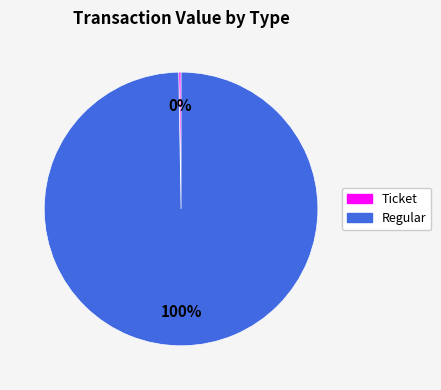

To the nearest percent, what is the average slice percentage?

50%